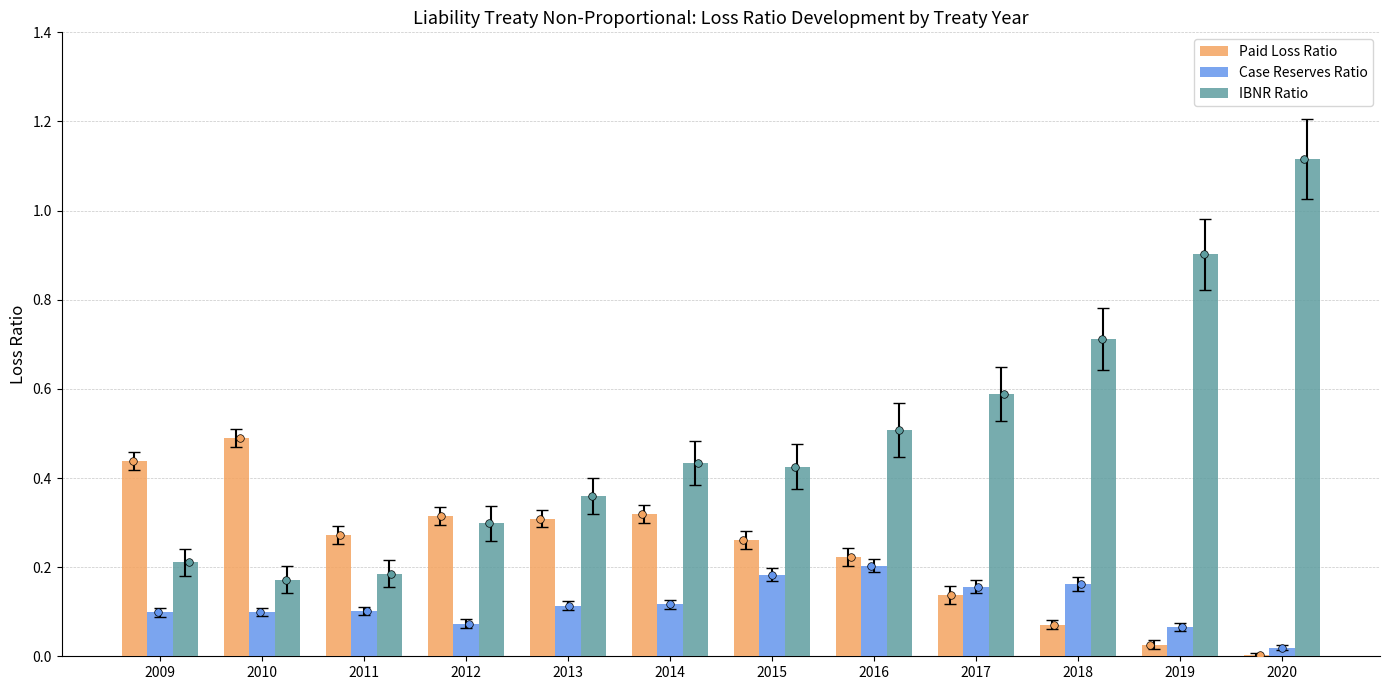

Which series has the largest Y range (max minus min)?

IBNR Ratio